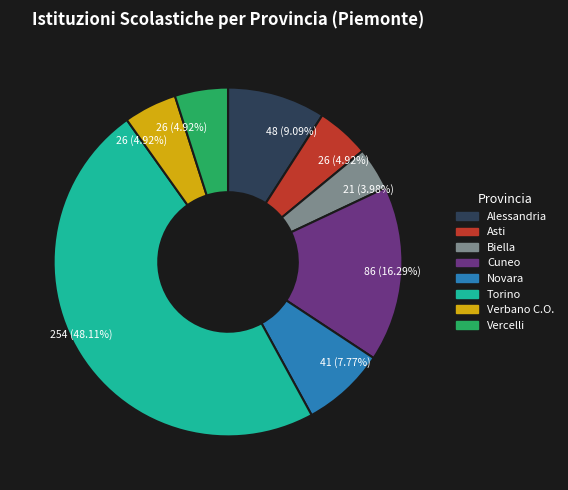

Is there a majority slice in this chart?

No